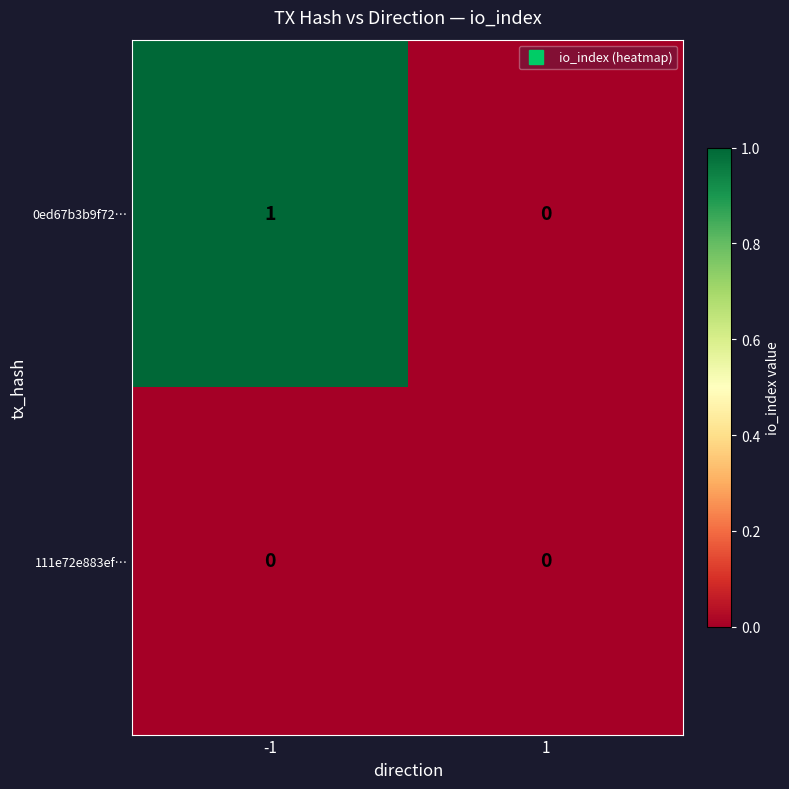

Which series has the largest total across all categories?

0ed67b3b9f72…